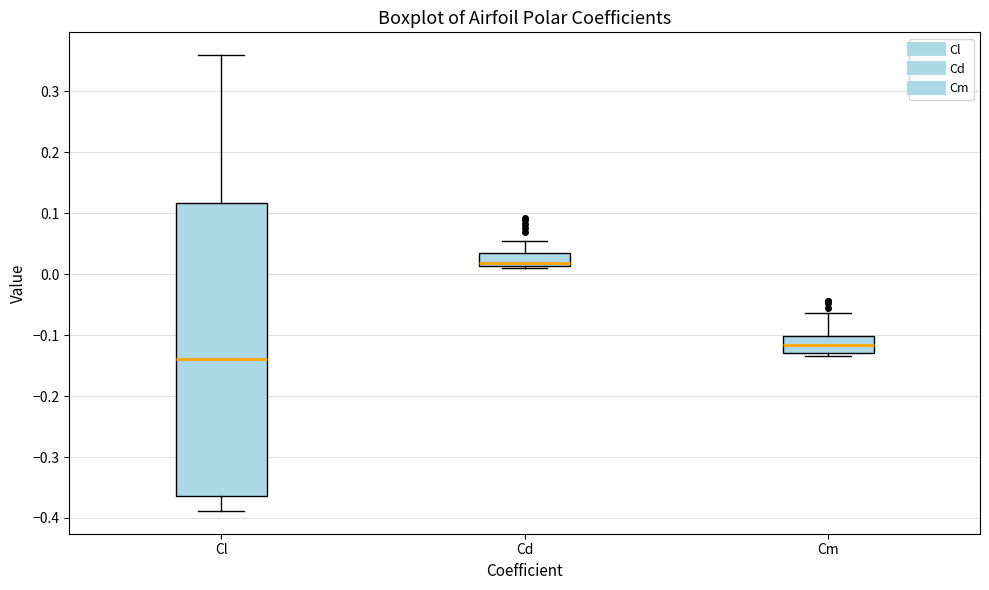

Which box's median line is the highest?

Cd